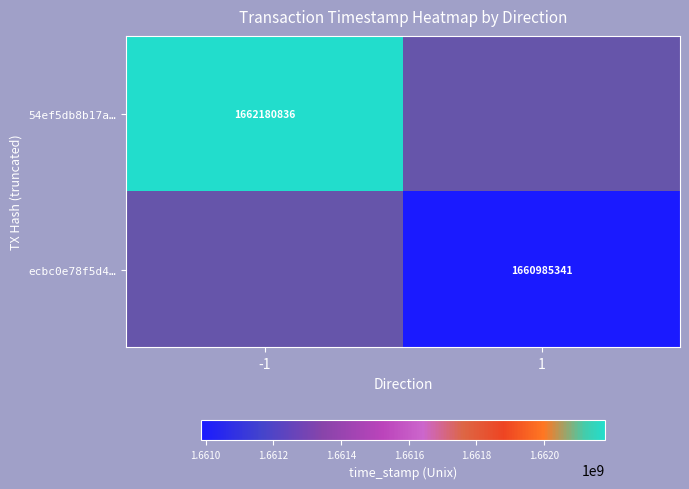

The value of ecbc0e78f5d4… at 1 is 2280506338. True or false?

False